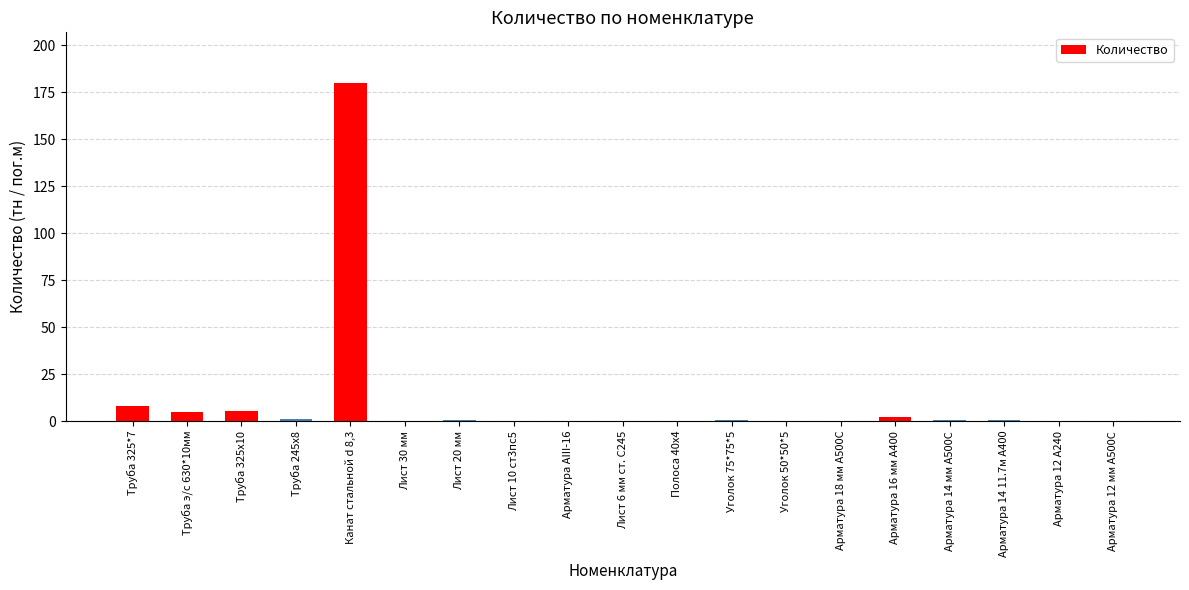

Where is the data nearest to the value 90?

Труба 325*7